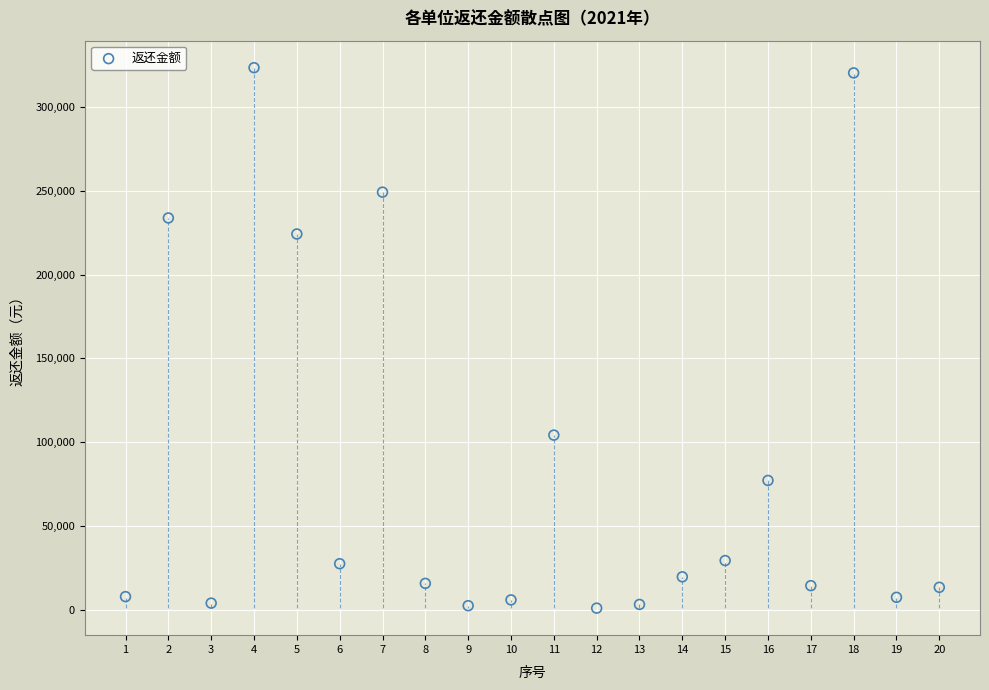

What is the range of X values (max minus min)?

19.0